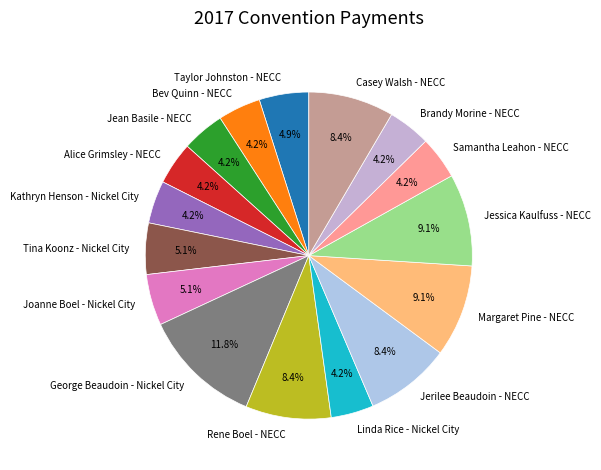

To the nearest percent, what is the difference between the Joanne Boel - Nickel City and Linda Rice - Nickel City slice percentages?

1%